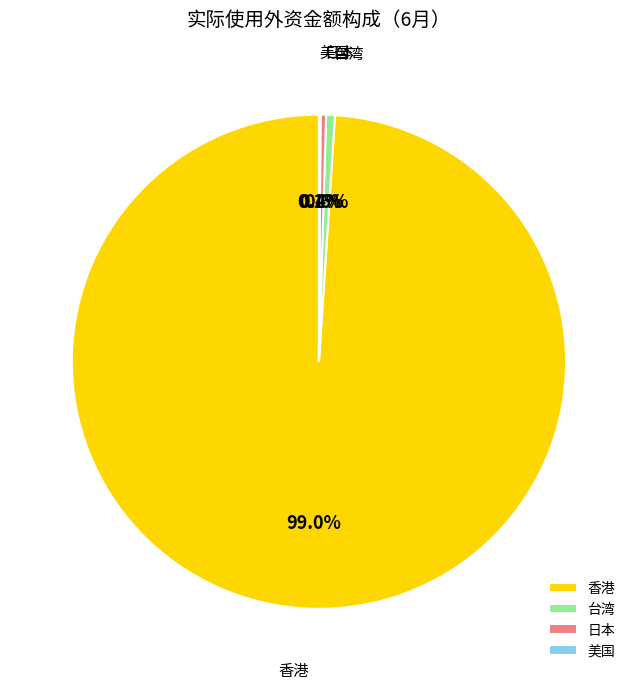

To the nearest percent, what is the average slice percentage?

25%